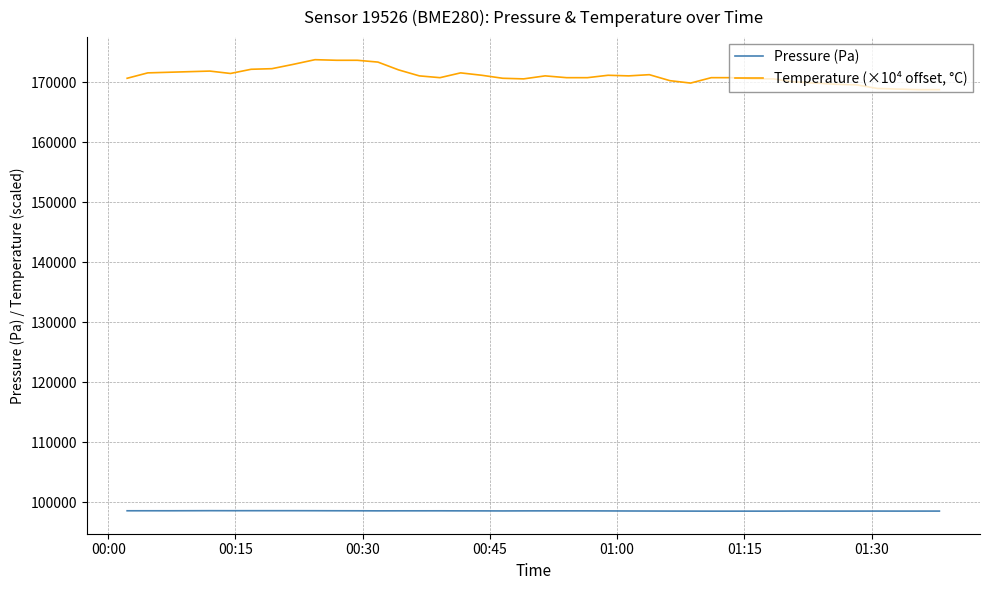

Which series has the widest spread of values?

Temperature (×10⁴ offset, °C)